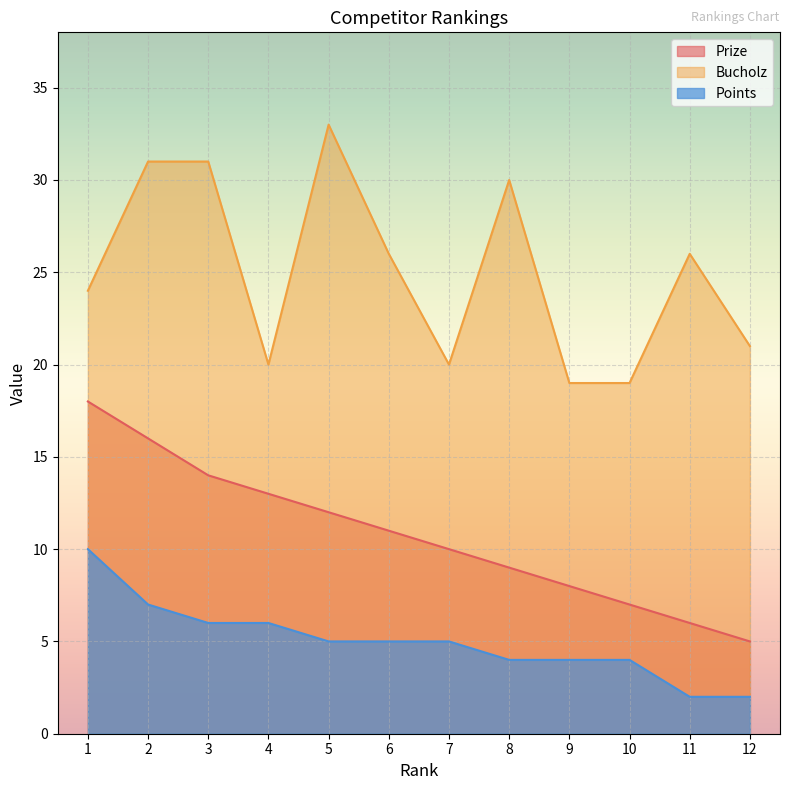

What is the lowest value of the Points series?

2